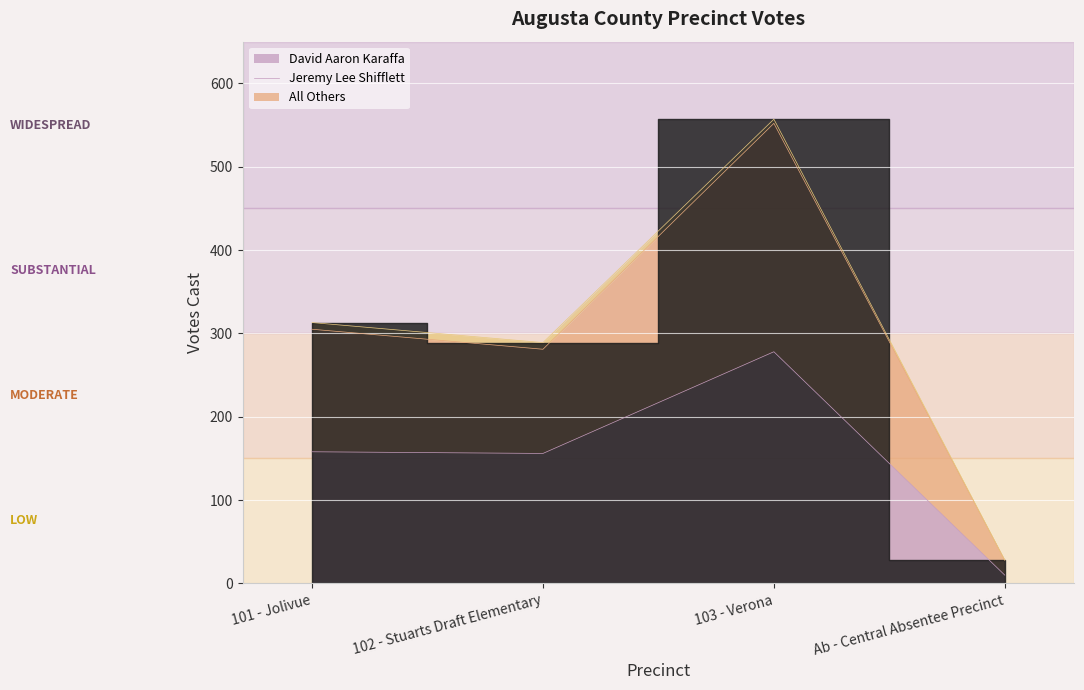

What is the sum of the David Aaron Karaffa values at 101 - Jolivue and 102 - Stuarts Draft Elementary?

314